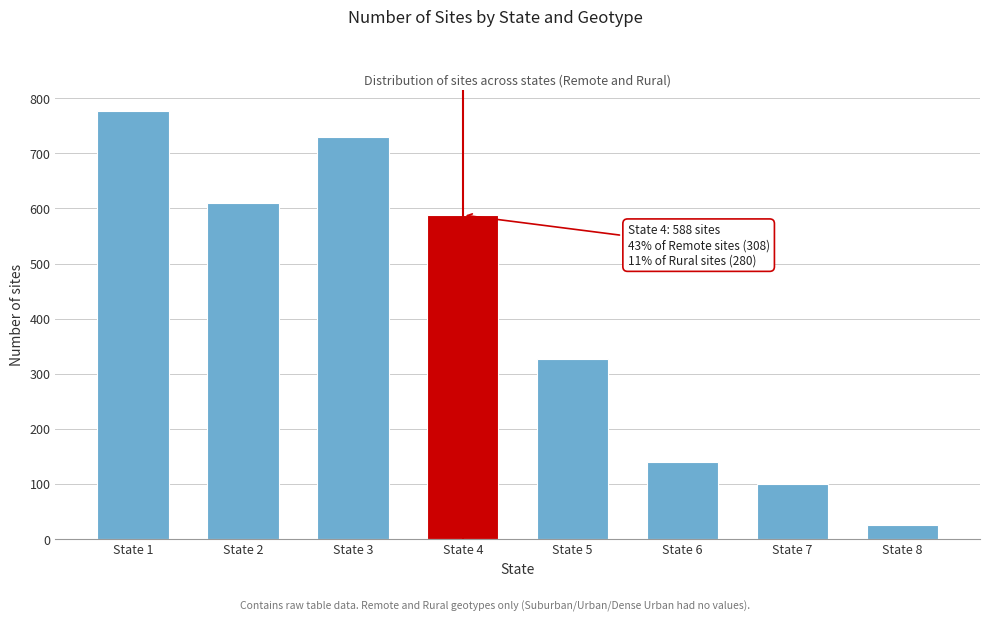

Reading left to right, transcribe all the data shown in this chart.

State 1=776	State 2=610	State 3=729	State 4=588	State 5=327	State 6=139	State 7=100	State 8=25